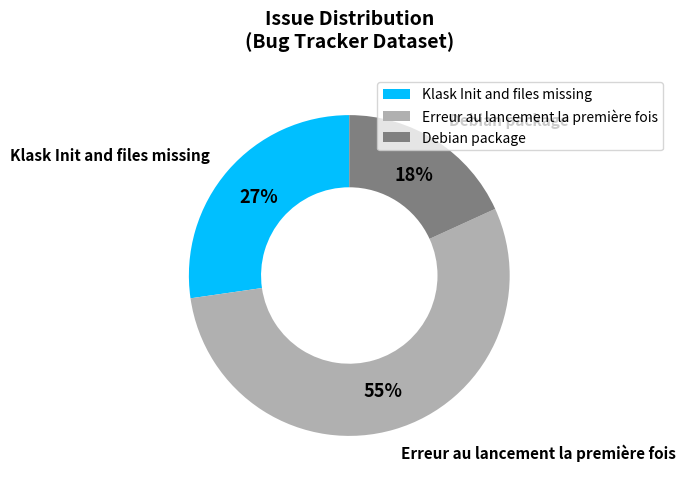

Rank the categories by value from lowest to highest.

Debian package, Klask Init and files missing, Erreur au lancement la première fois